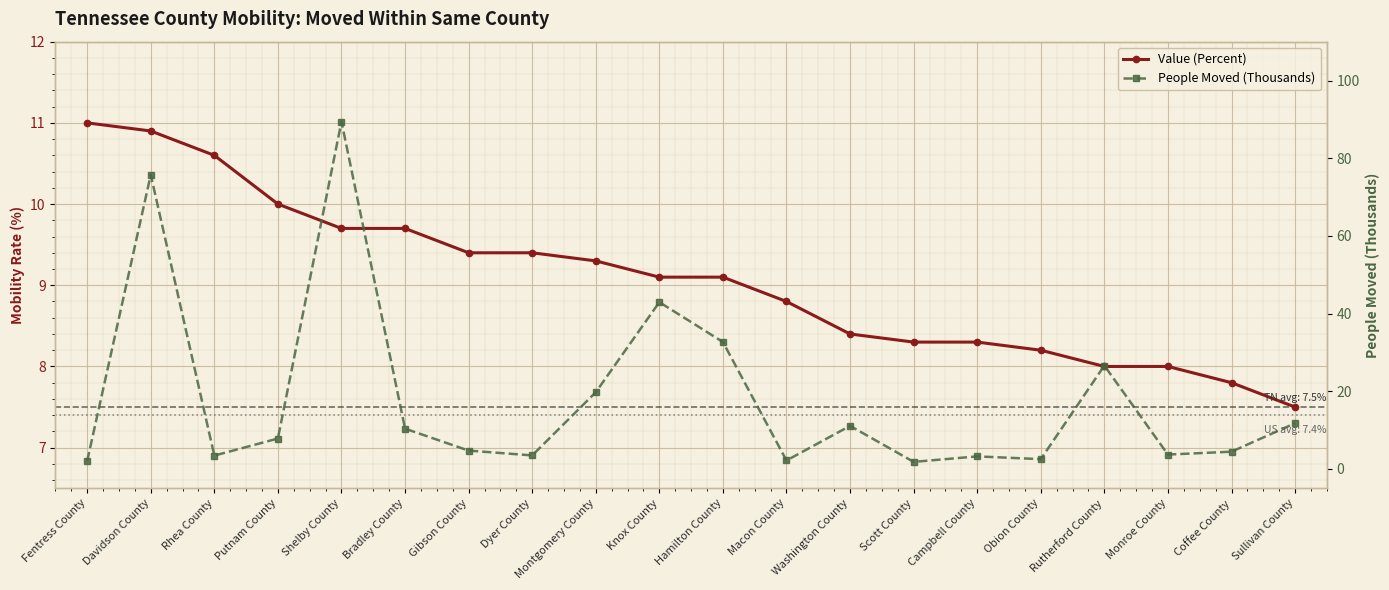

What is the greatest value displayed?

89.4